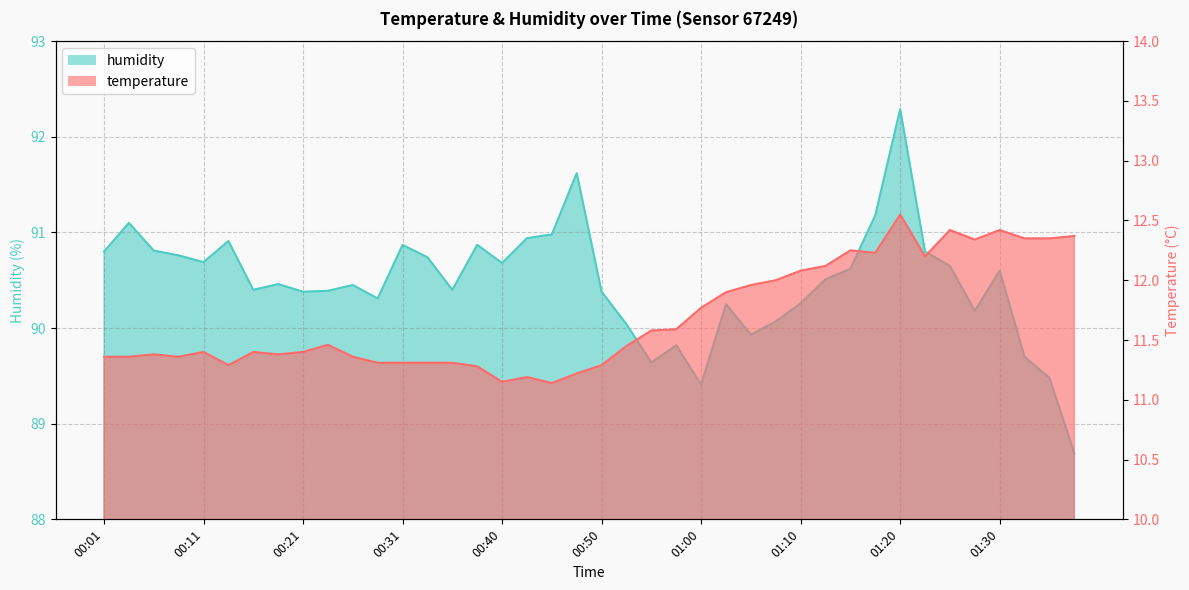

Where is humidity nearest to the value 90?

00:53